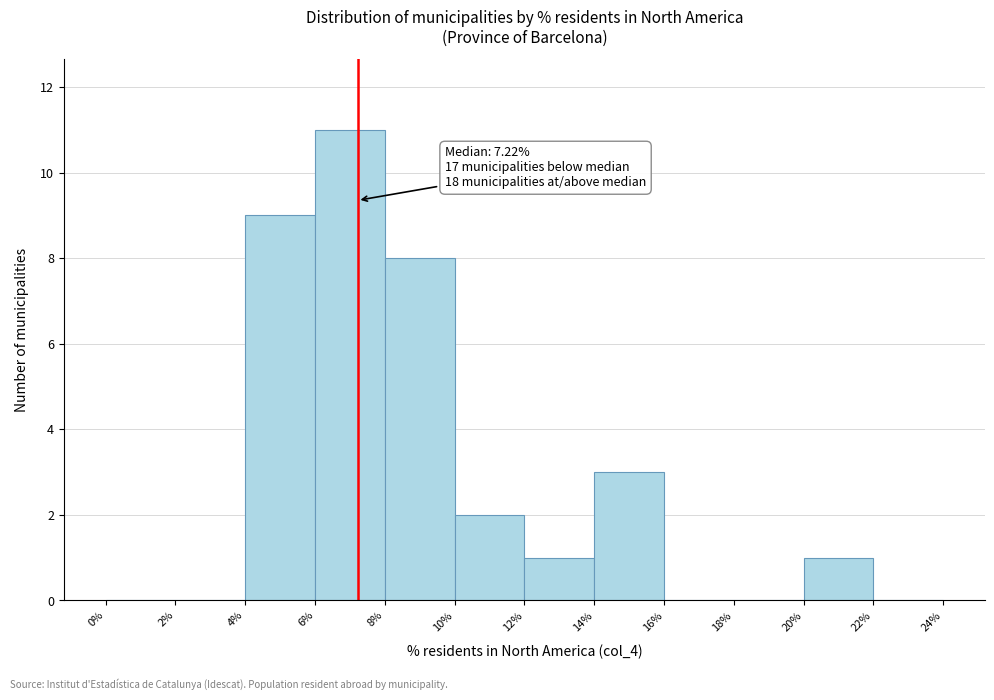

Which range on the x-axis has the tallest bar?

6% to 8%